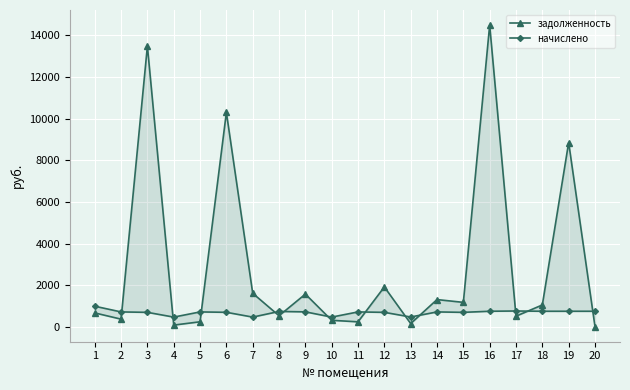

List the series in order of their peak value, highest first.

задолженность, начислено